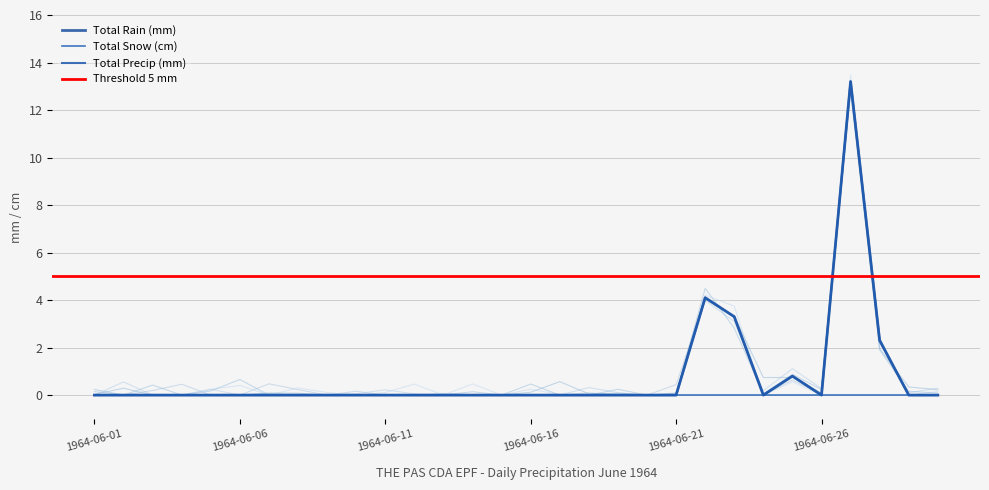

At which category does the chart reach its minimum across all series?

1964-06-01